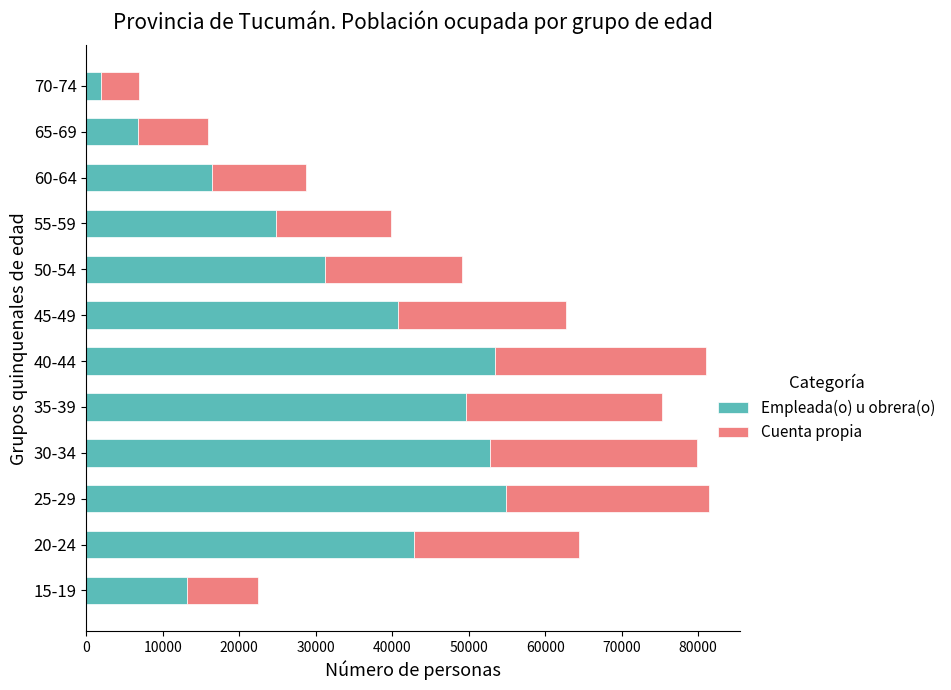

What is the approximate value of Empleada(o) u obrera(o) at 20-24, to the nearest 100?

42800